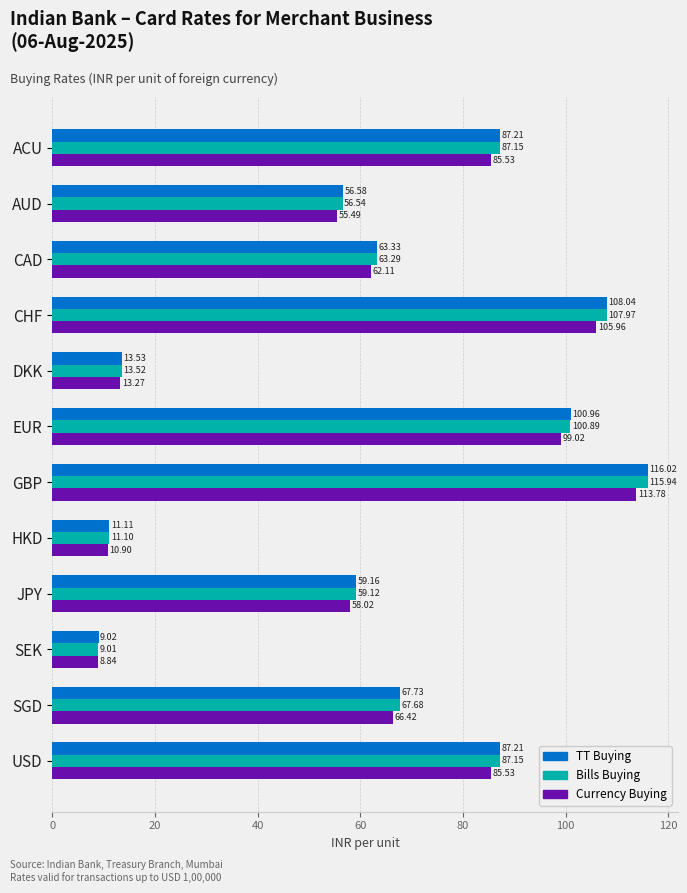

At which category does the chart reach its minimum across all series?

SEK